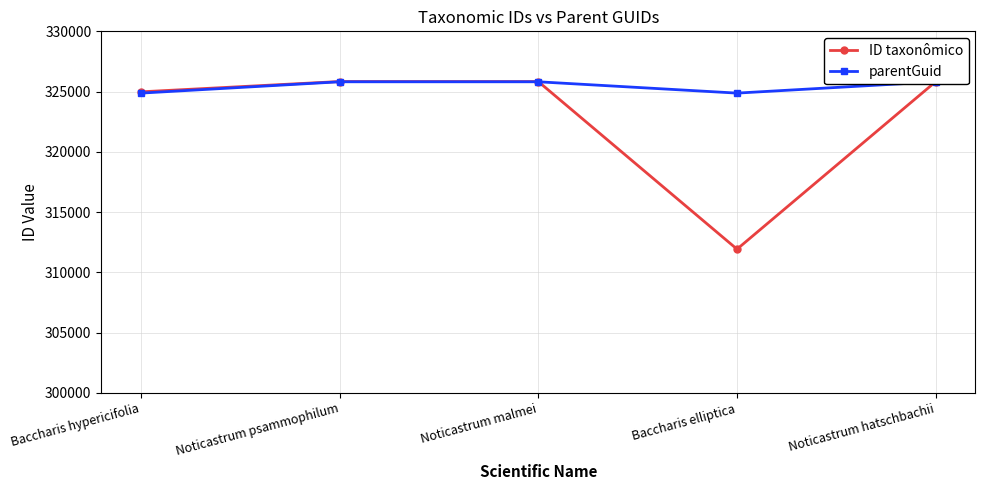

Count the parentGuid values in the range 324872 to 325812.

5